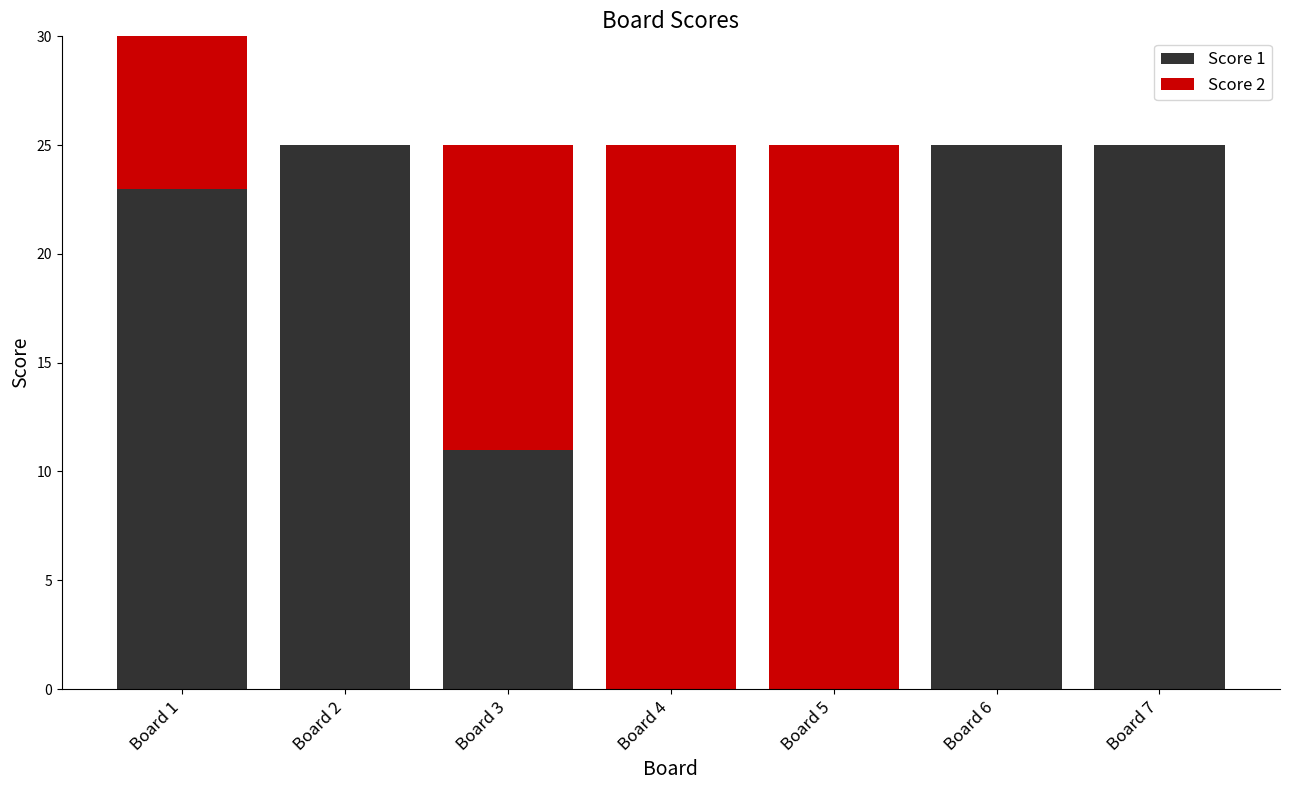

At Board 3, list the series in order from largest to smallest.

Score 2, Score 1